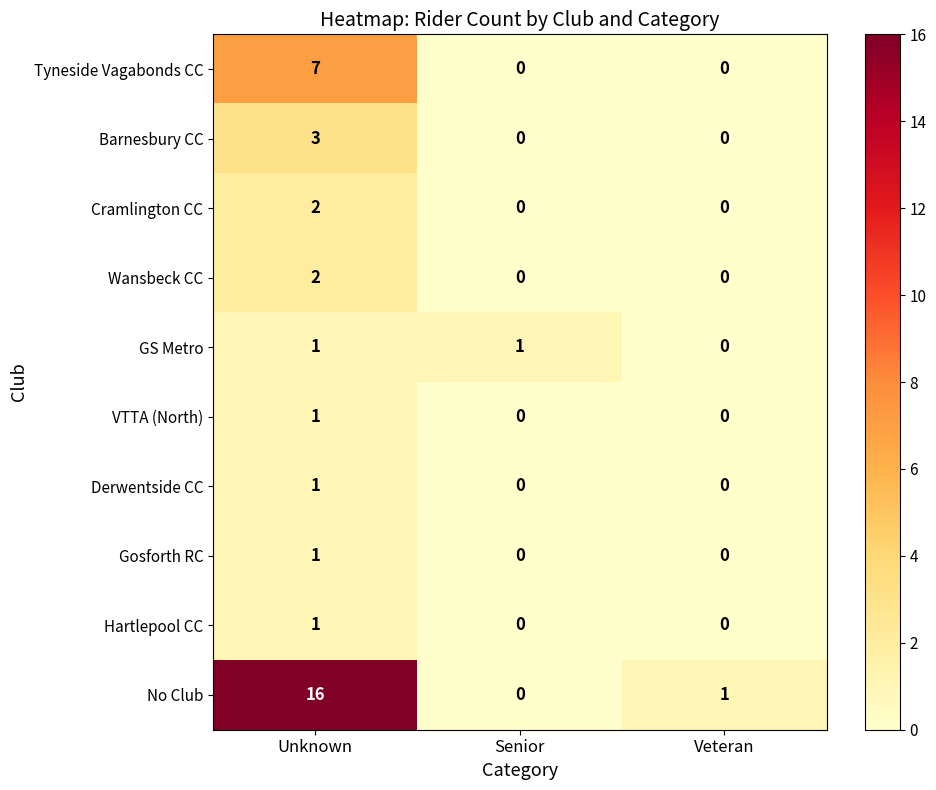

How many categories are shown in the chart?

3